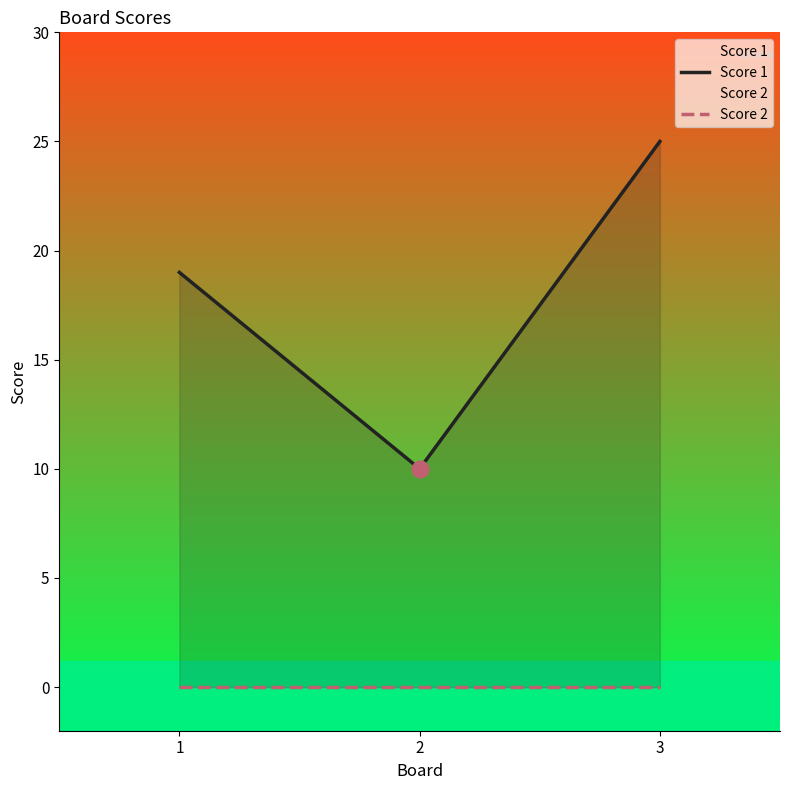

Between 3 and 2, which is larger?

3